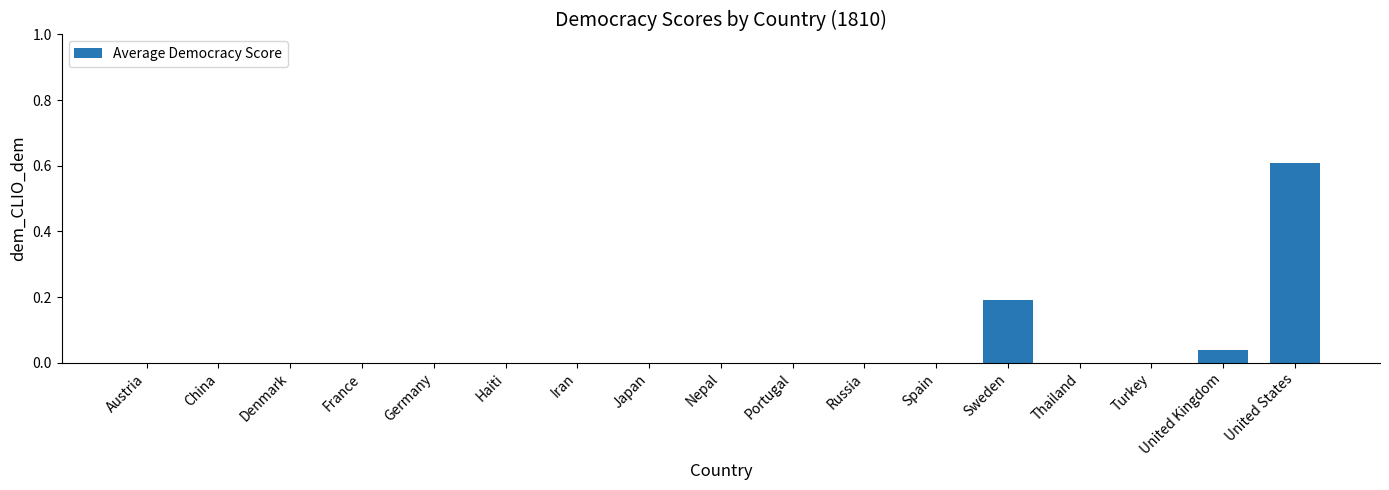

True or false: the data shows -0.3 at Portugal.

False